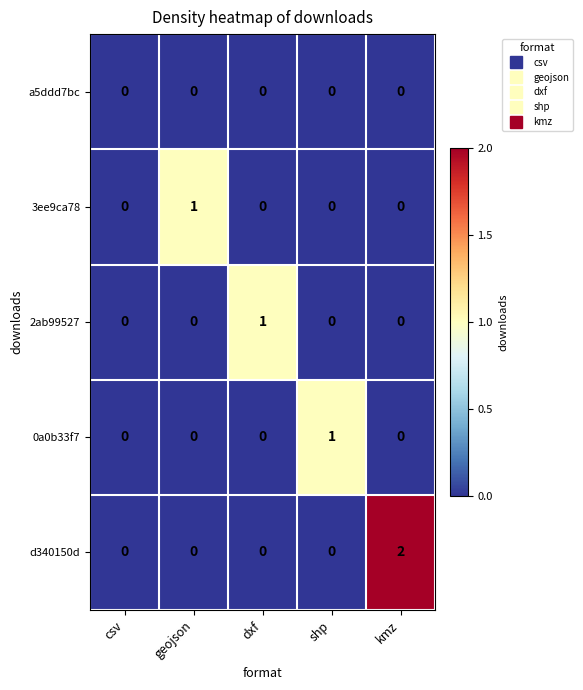

Which series has the largest range (max minus min)?

d340150d